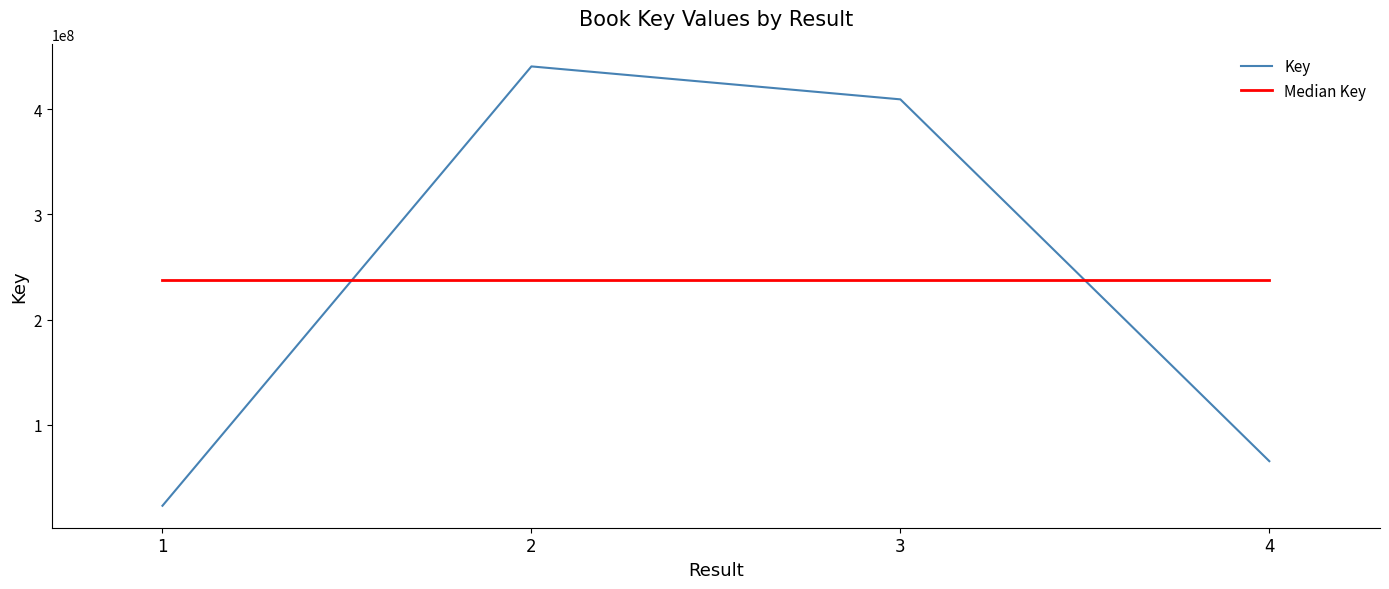

List the labels in order of Key value, largest first.

2, 3, 4, 1